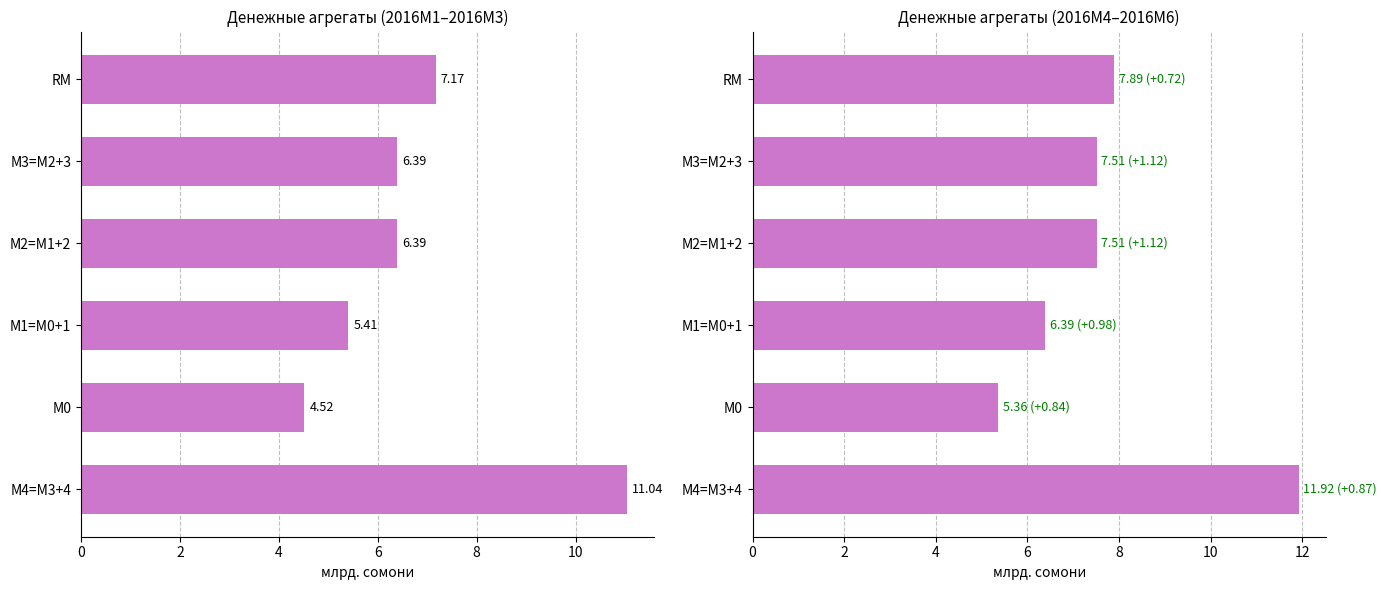

At how many categories does at least one series exceed 5?

6